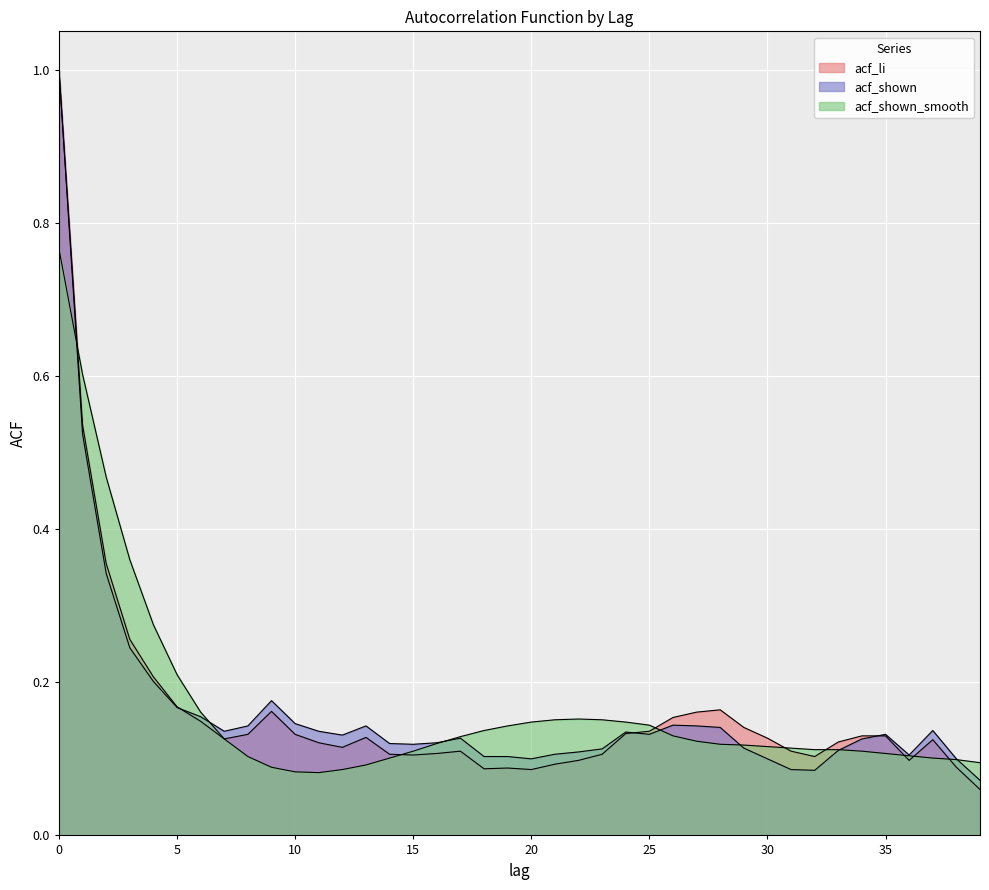

How many times do acf_li and acf_shown cross each other?

3